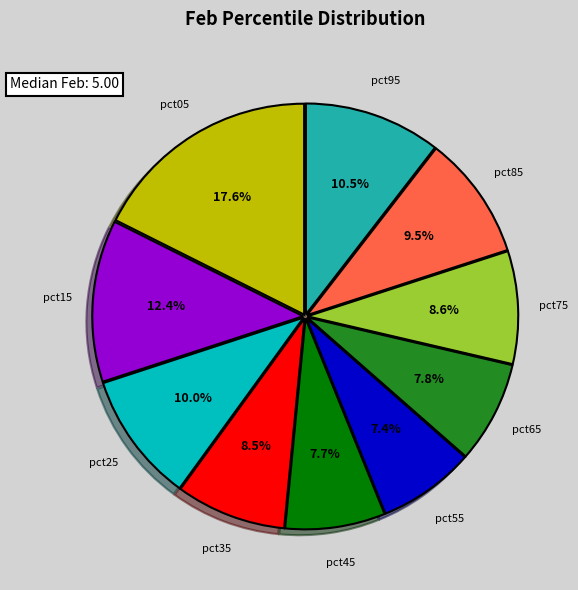

Does any single category account for the majority?

No